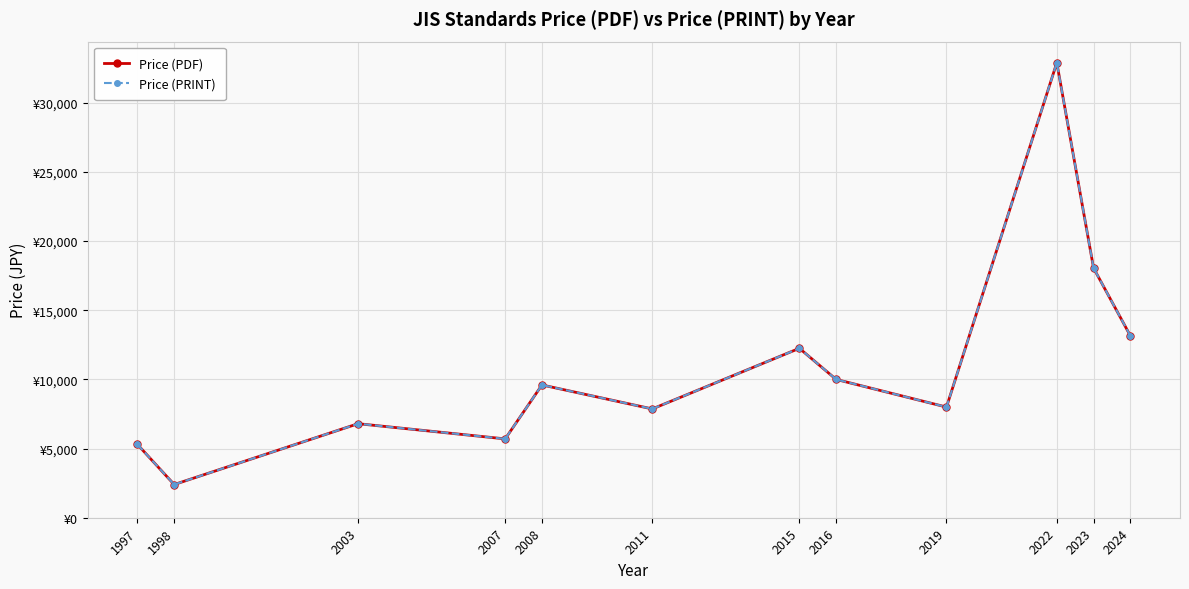

Is this an area chart (filled region under the line)?

No